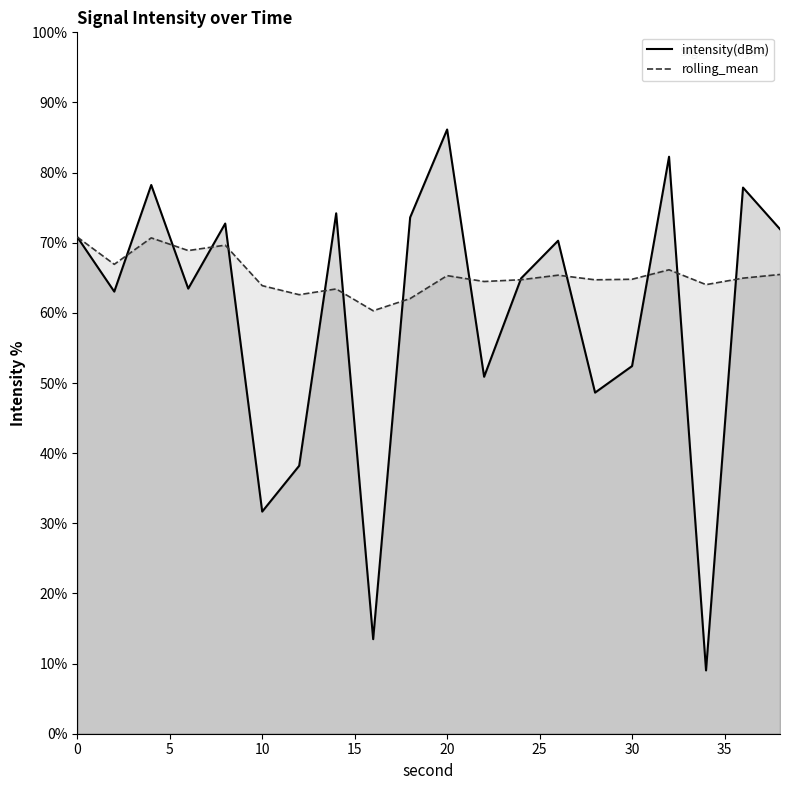

At how many categories does at least one series exceed 48?

20